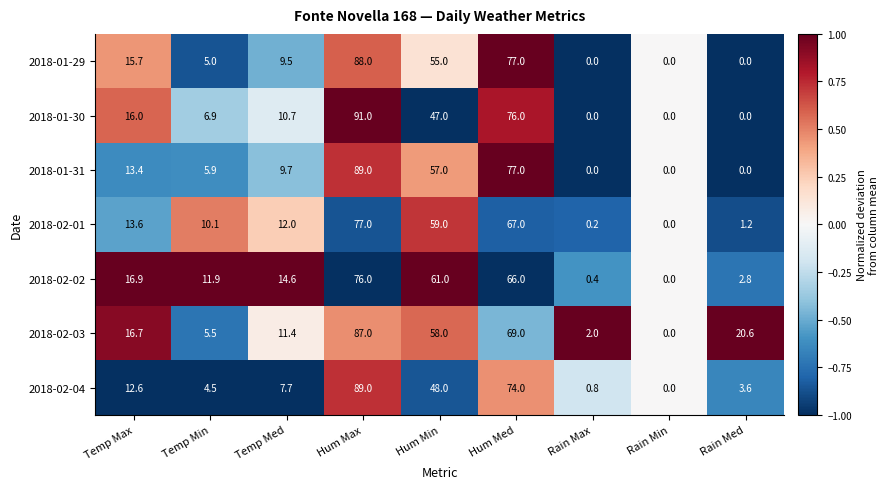

What is the difference between the 2018-01-30 values at Temp Max and Rain Max?

16.0